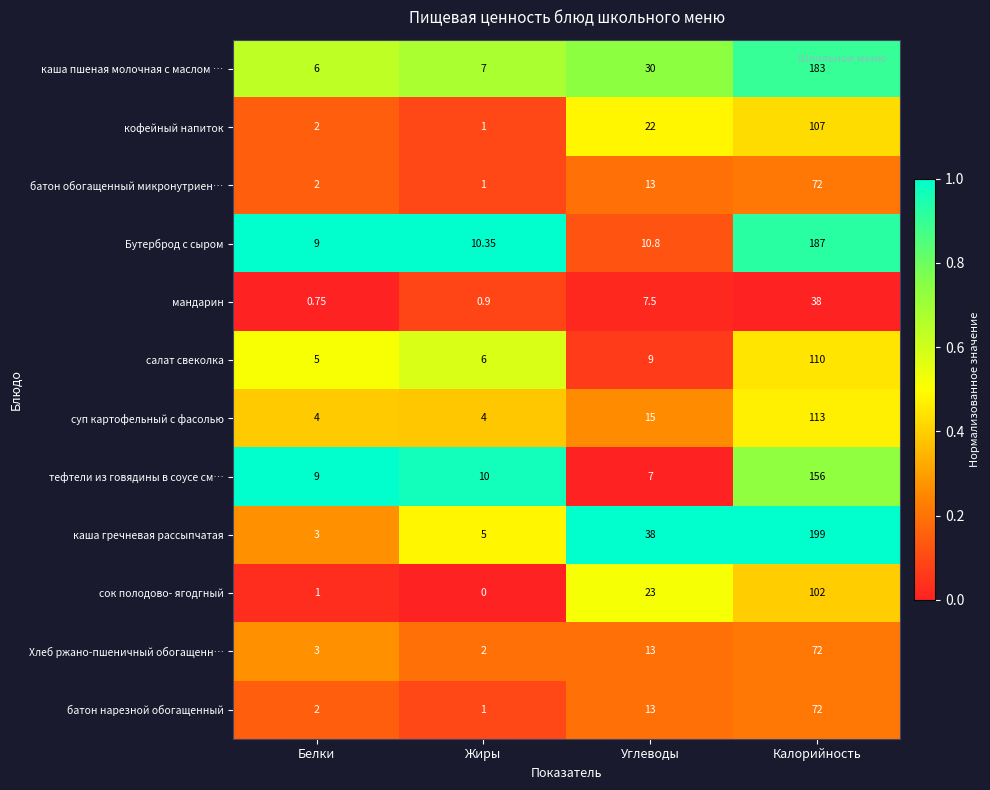

List the labels in order of каша гречневая рассыпчатая value, smallest first.

Белки, Жиры, Углеводы, Калорийность